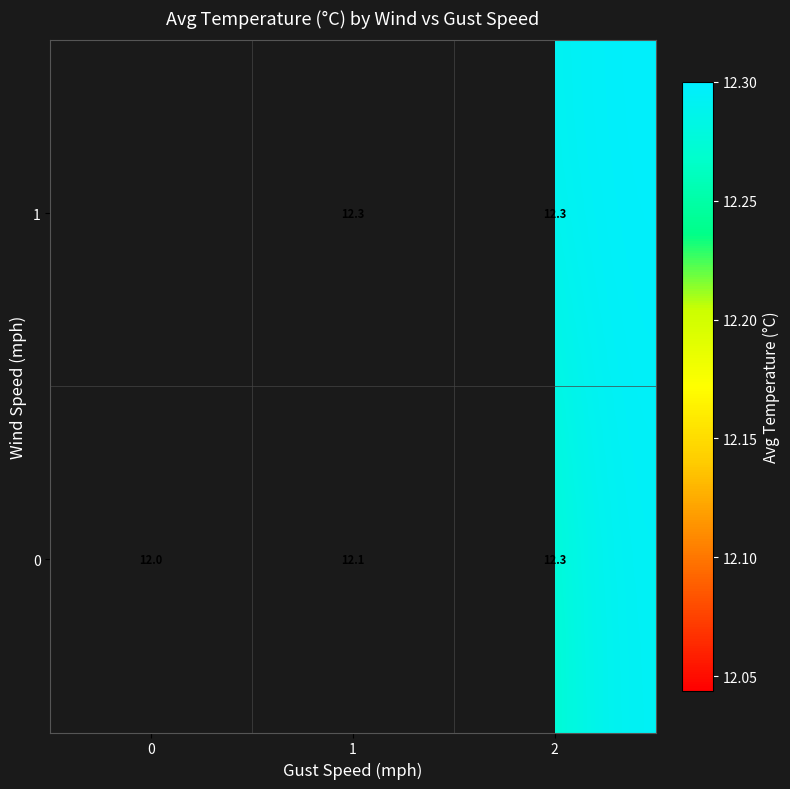

The value of row_1 at 1 is 12.3. True or false?

True